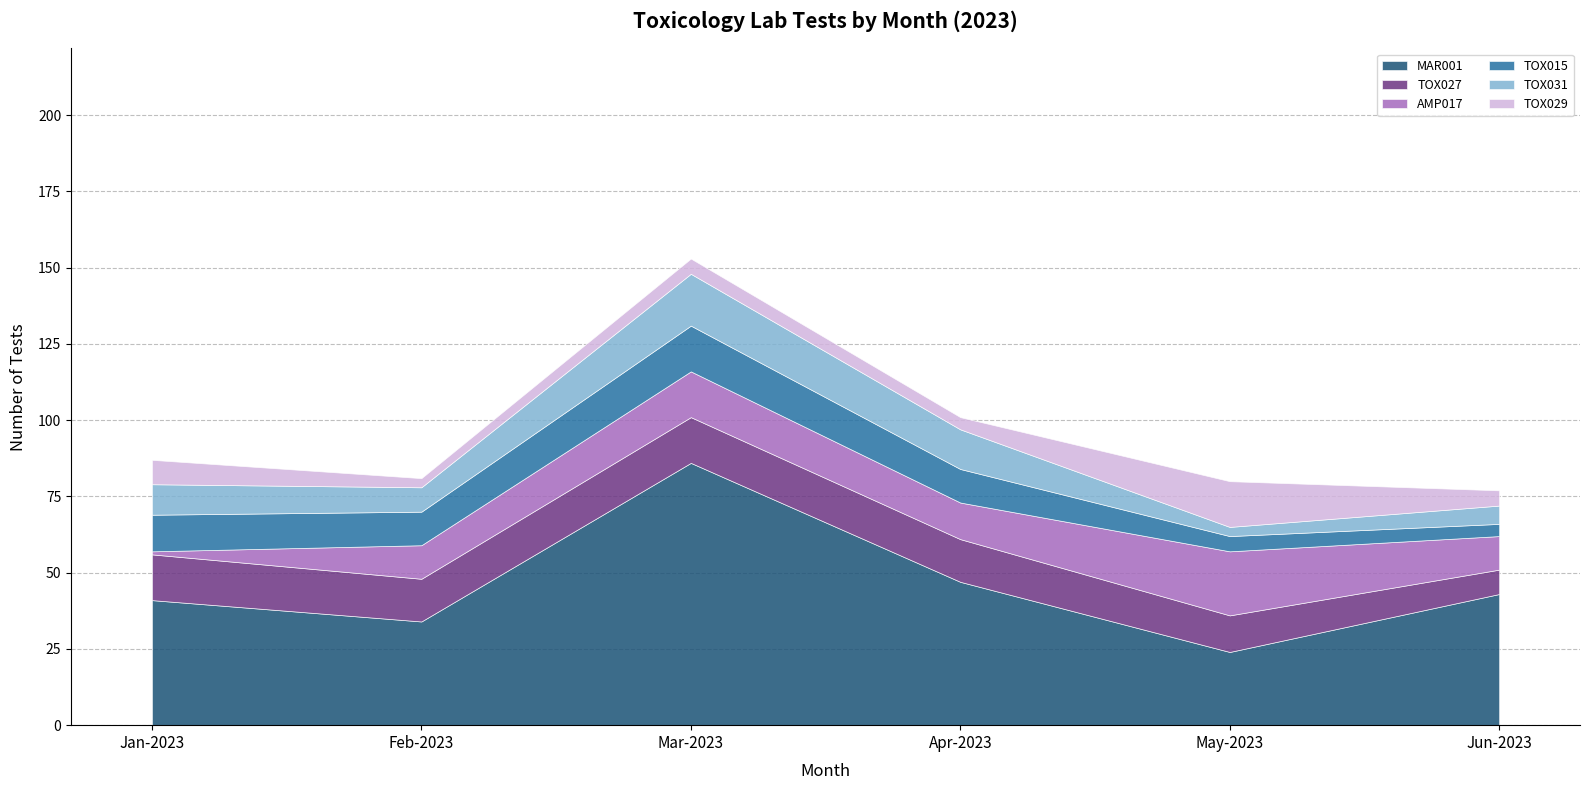

Which category has the highest value in the MAR001 series?

Mar-2023